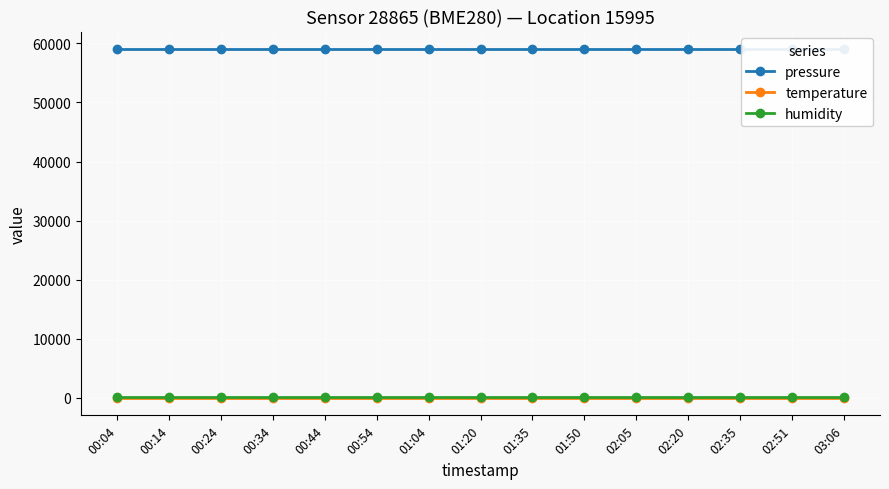

What is the lowest value of the pressure series?

59042.0